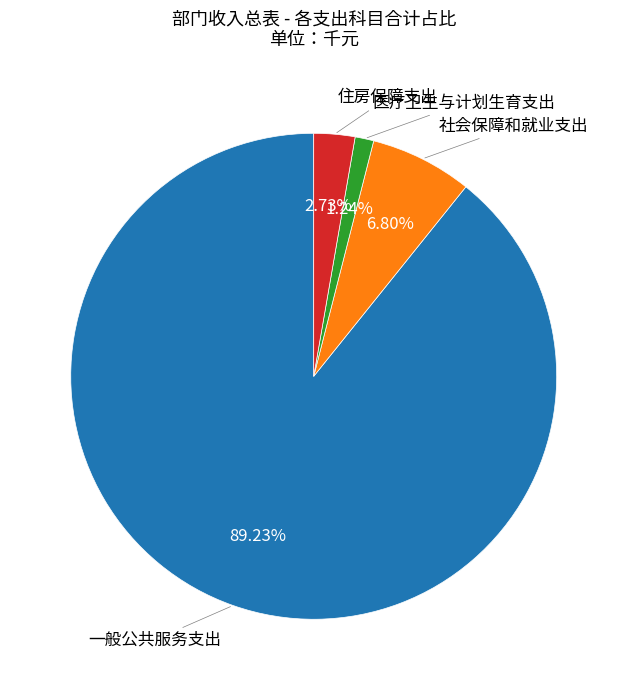

Is there a majority slice in this chart?

Yes